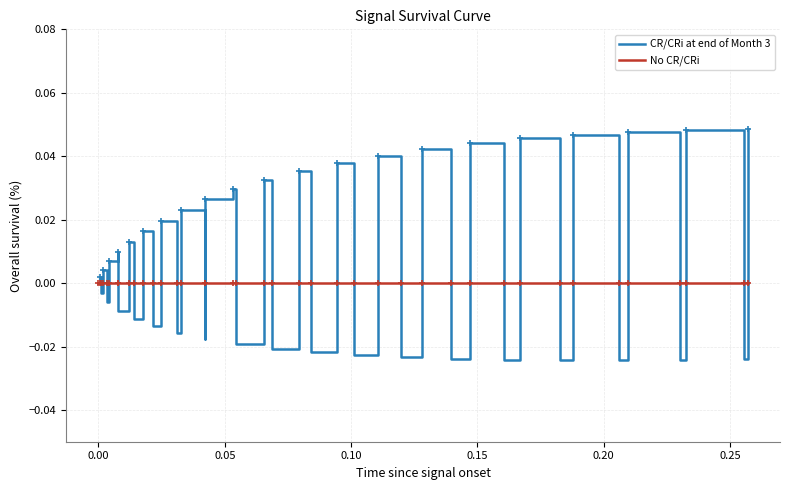

What is the difference between the maximum and minimum values in the CR/CRi at end of Month 3 series?

0.1